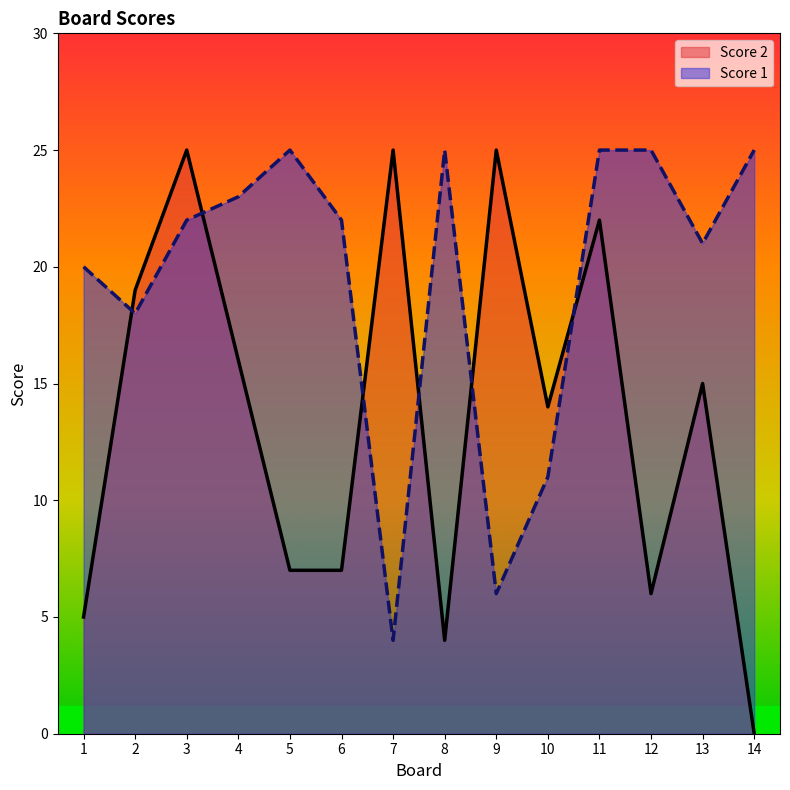

What is the value of the Score 1 point at the 9th from the left?

6